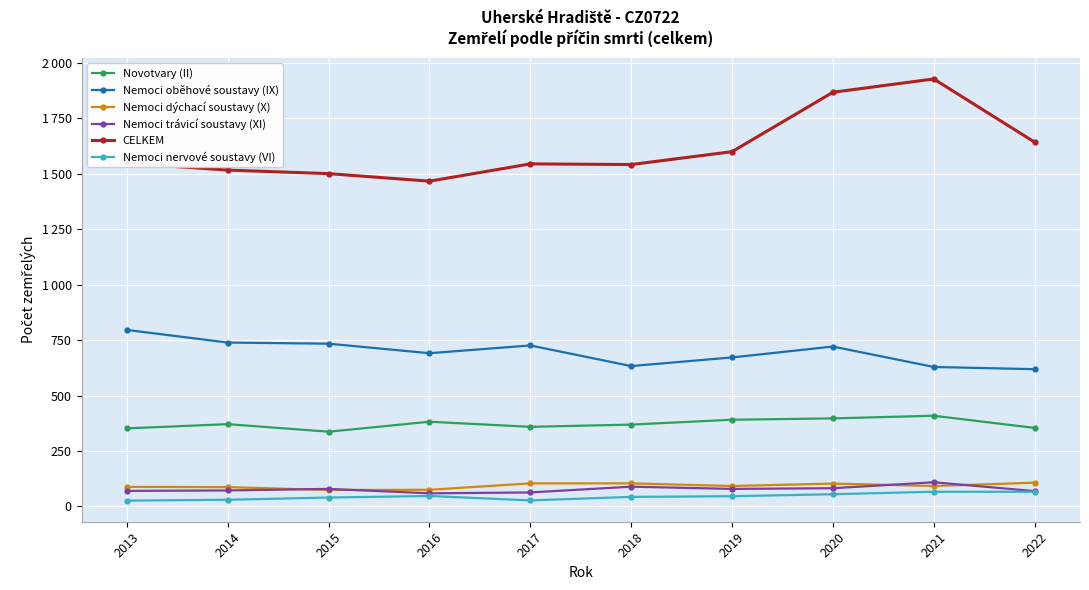

Rank the series by their maximum value, from lowest to highest.

Nemoci nervové soustavy (VI), Nemoci dýchací soustavy (X), Nemoci trávicí soustavy (XI), Novotvary (II), Nemoci oběhové soustavy (IX), CELKEM